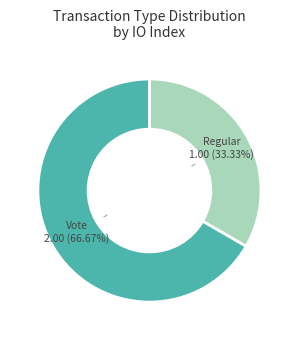

How many slices are in this pie chart?

2